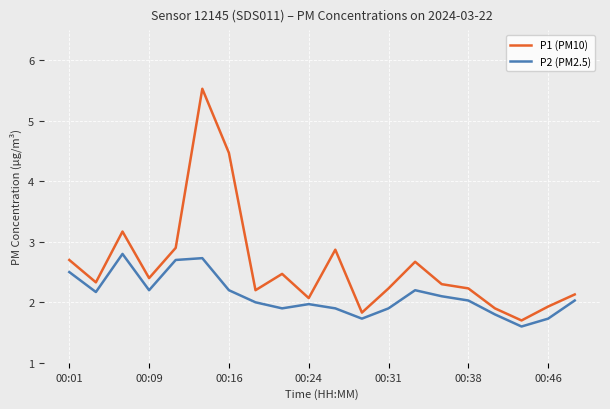

Which series has the largest range (max minus min)?

P1 (PM10)